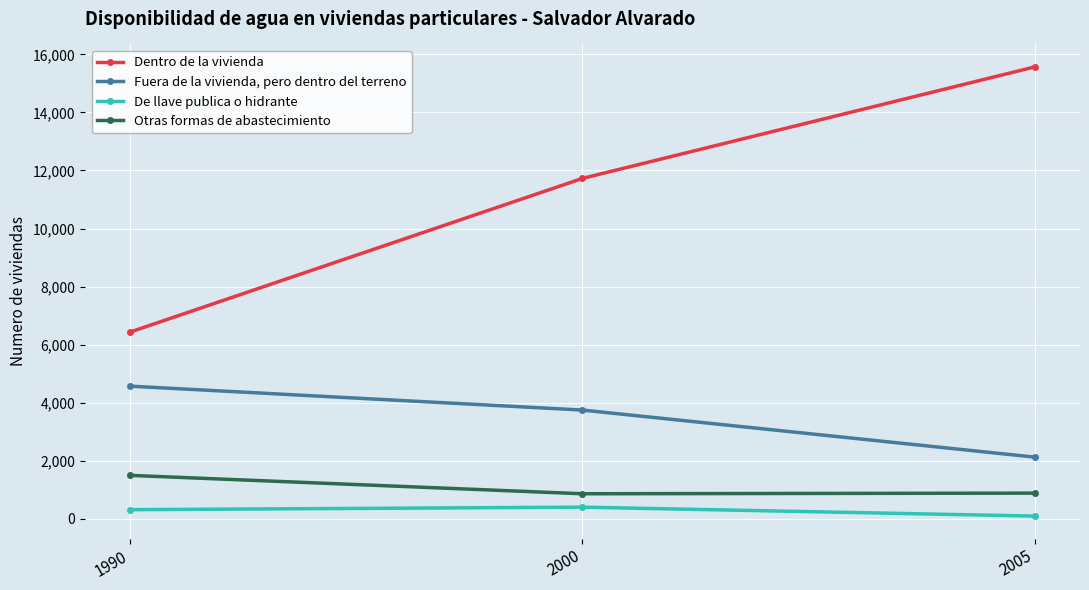

What is the difference between the maximum and second lowest values in the Fuera de la vivienda, pero dentro del terreno series?

824